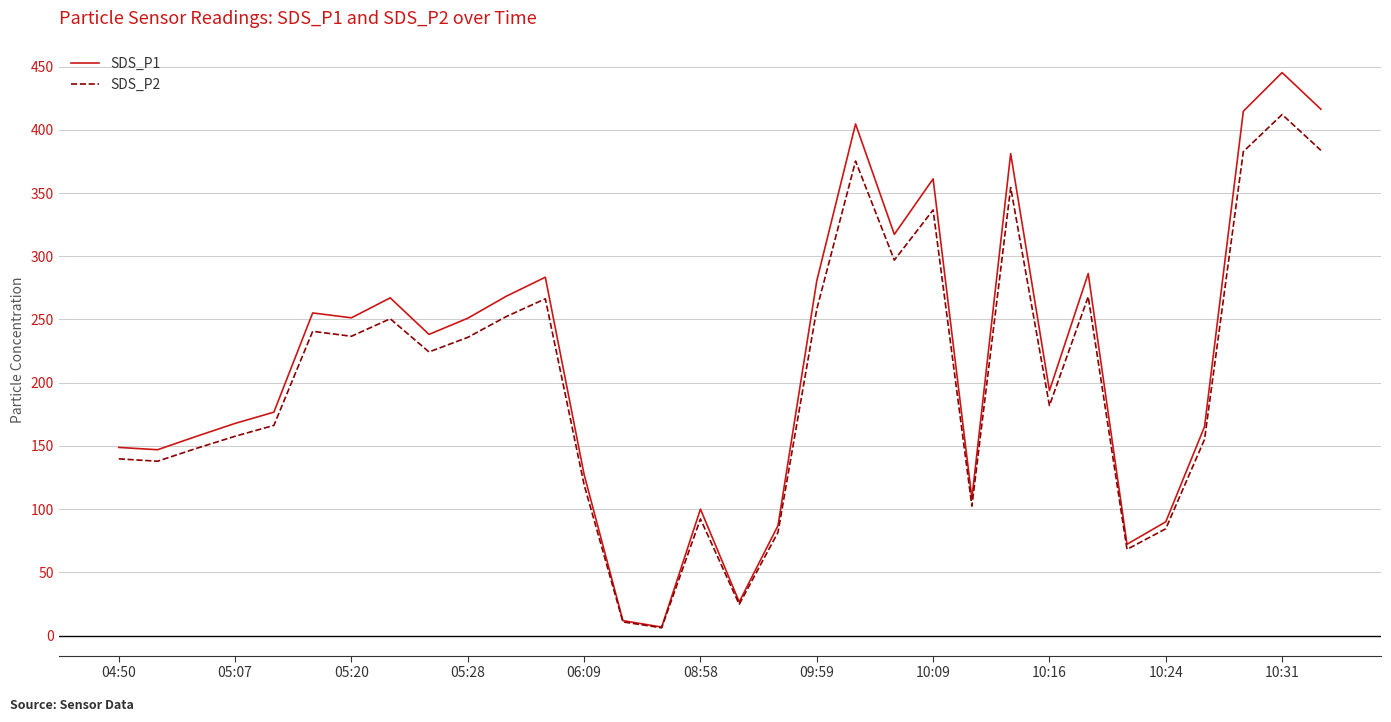

What is the maximum value shown in the chart?

445.3